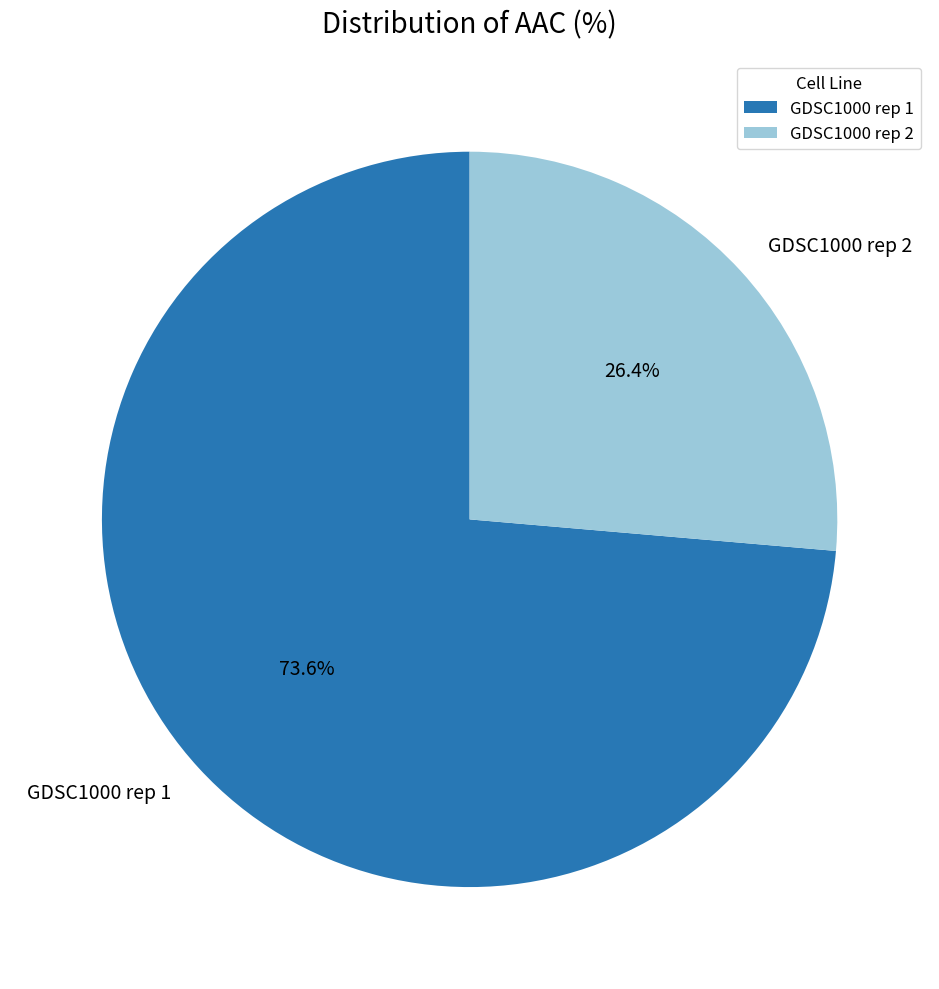

How many slices are in this pie chart?

2